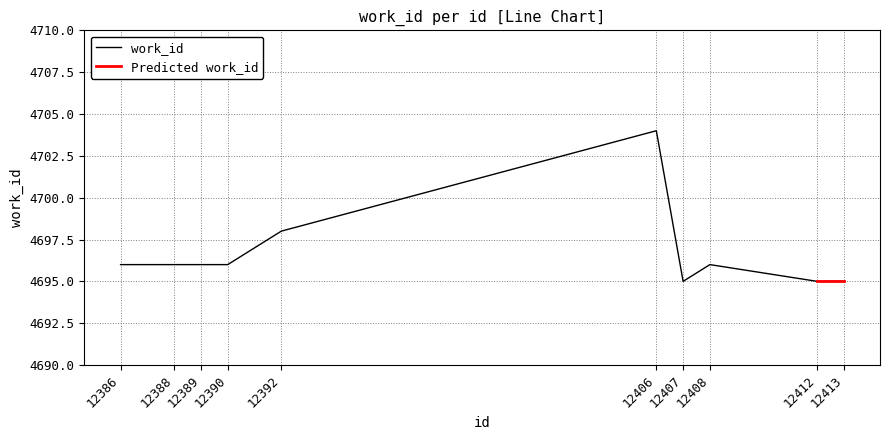

What is the sum of all values?

46967